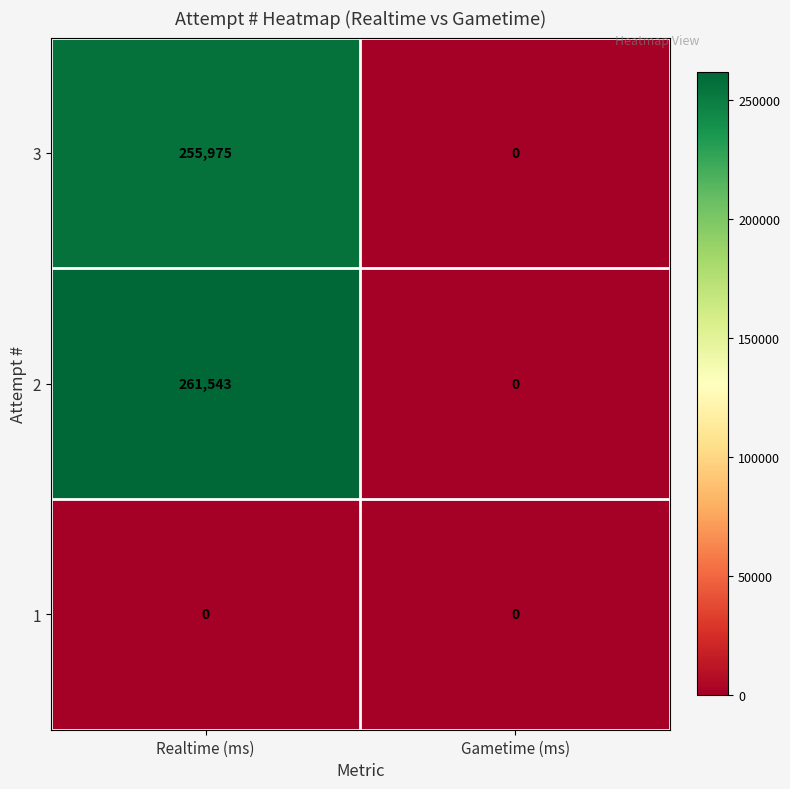

Reading left to right, list all the values displayed in this chart.

3: 255975	0
2: 261543	0
1: 0	0